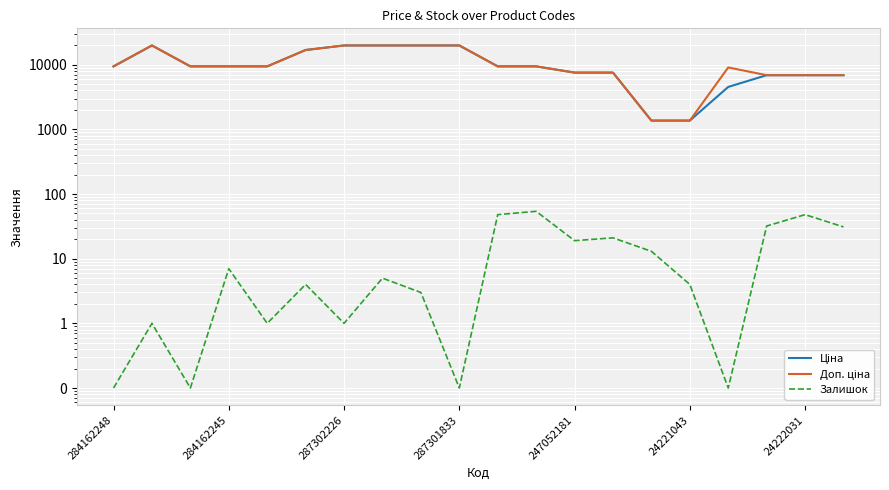

What is the difference between the second highest and minimum values in the Ціна series?

18464.8